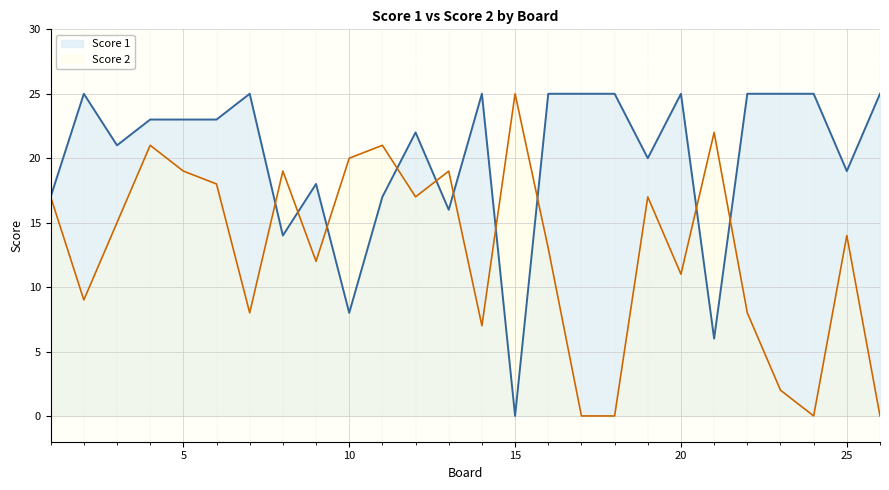

Reading right to left, transcribe all the data shown in this chart.

Score 1: 26=25	25=19	24=25	23=25	22=25	21=6	20=25	19=20	18=25	17=25	16=25	15=0	14=25	13=16	12=22	11=17	10=8	9=18	8=14	7=25	6=23	5=23	4=23	3=21	2=25	1=17
Score 2: 26=0	25=14	24=0	23=2	22=8	21=22	20=11	19=17	18=0	17=0	16=13	15=25	14=7	13=19	12=17	11=21	10=20	9=12	8=19	7=8	6=18	5=19	4=21	3=15	2=9	1=17